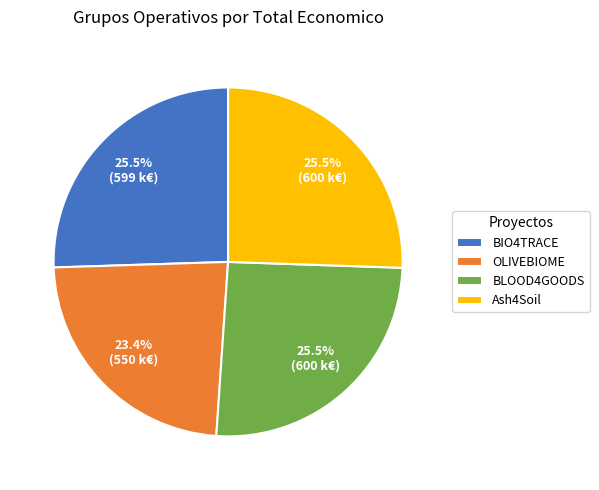

To the nearest percent, what is the combined percentage of BIO4TRACE and BLOOD4GOODS?

51%